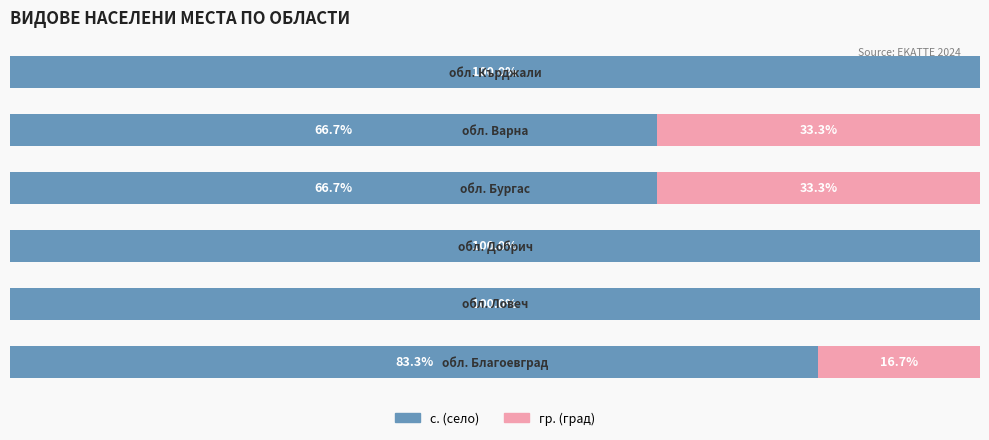

What are all the series names shown in the legend?

с. (село), гр. (град)